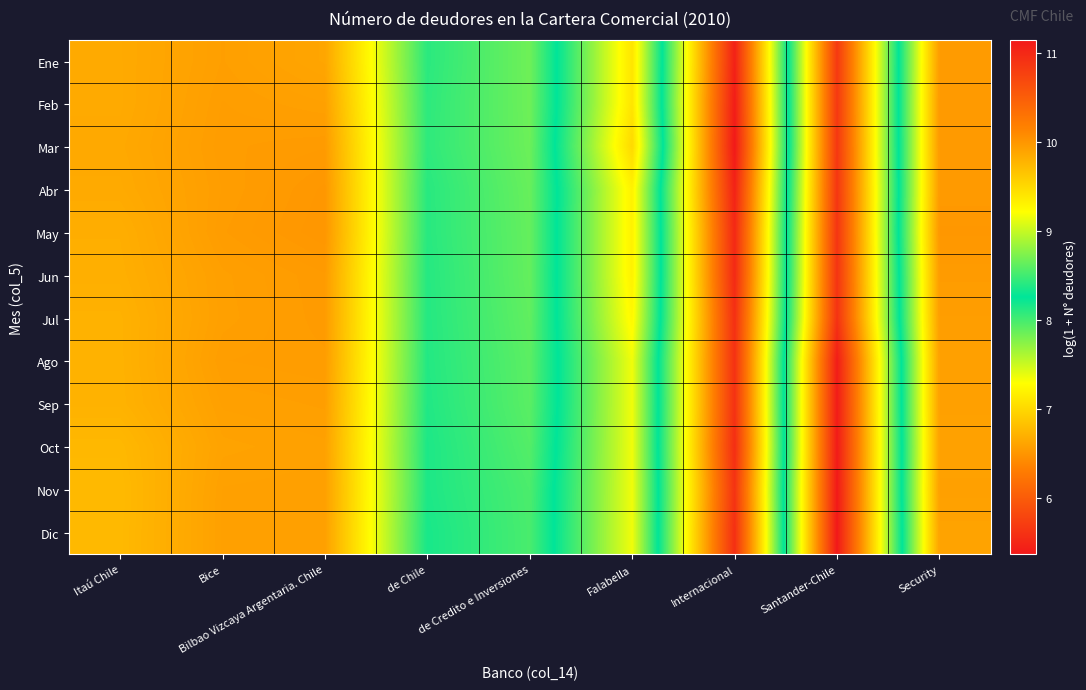

Which series changed the most between Bice and Security?

May